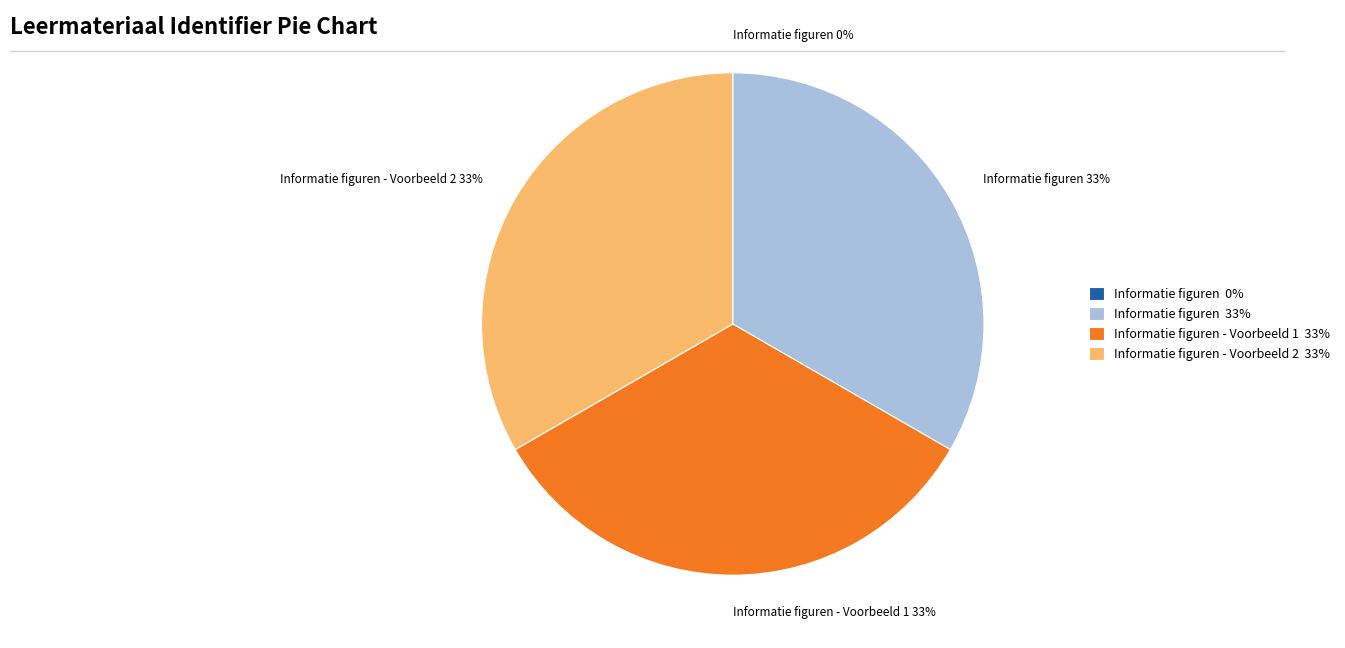

Does Informatie figuren - Voorbeeld 1 33% account for over 50% of the chart?

No